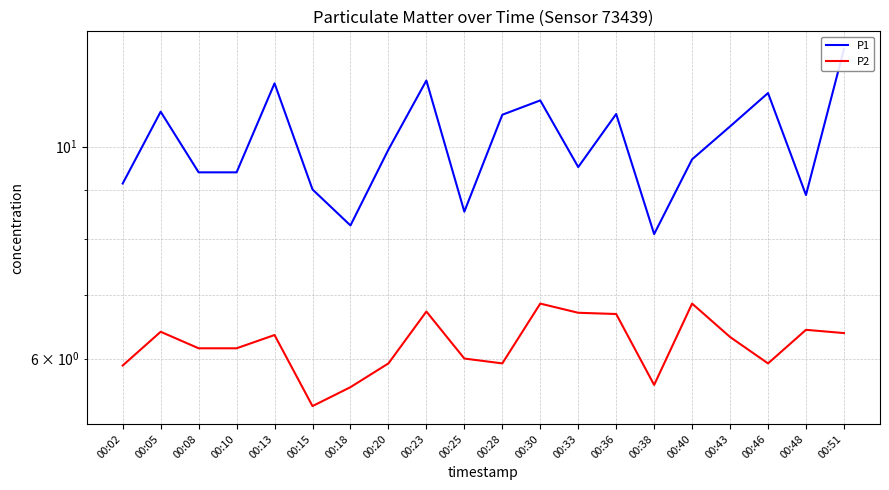

Where is the first local minimum for P1?

00:18